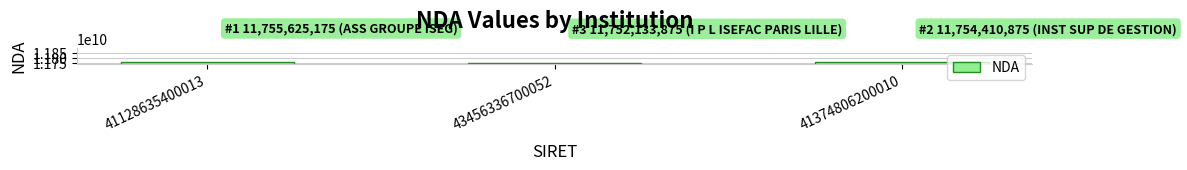

True or false: the data shows 6303503848 at 43456336700052.

False